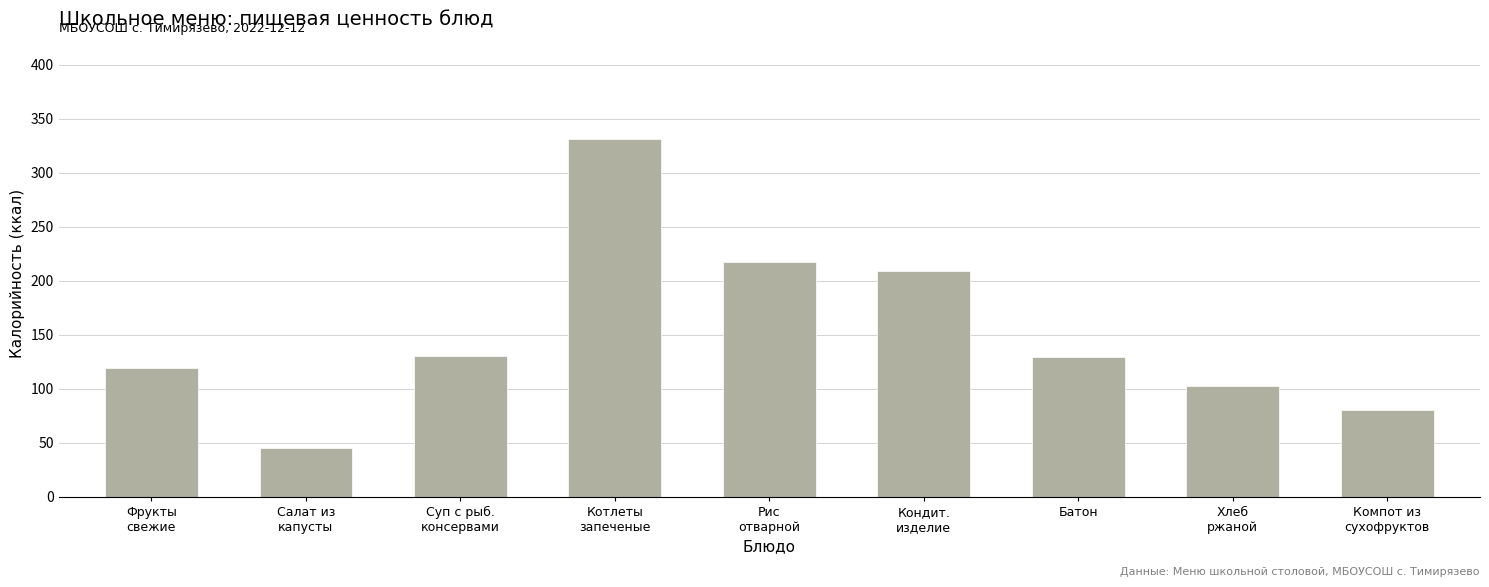

What is the minimum value shown in the chart?

45.2